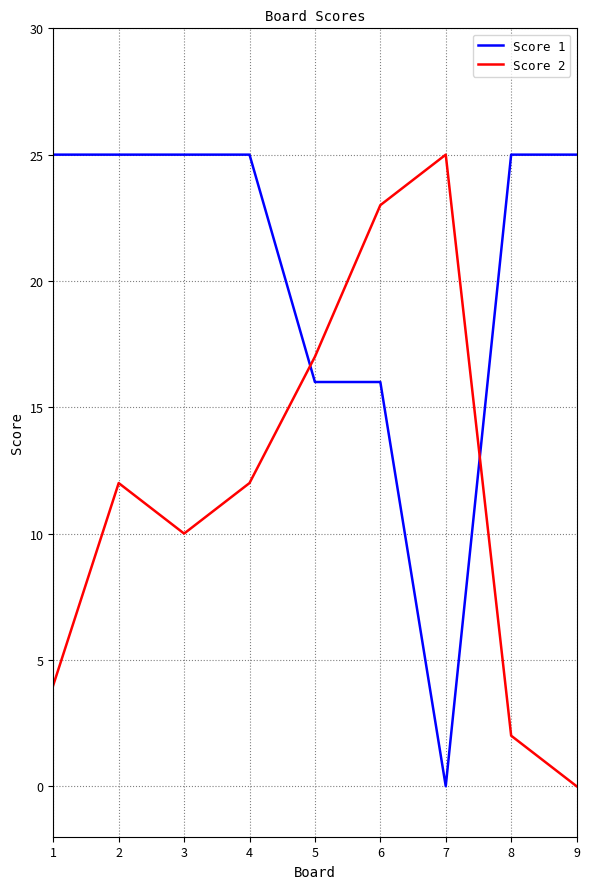

Which series has the largest total across all categories?

Score 1